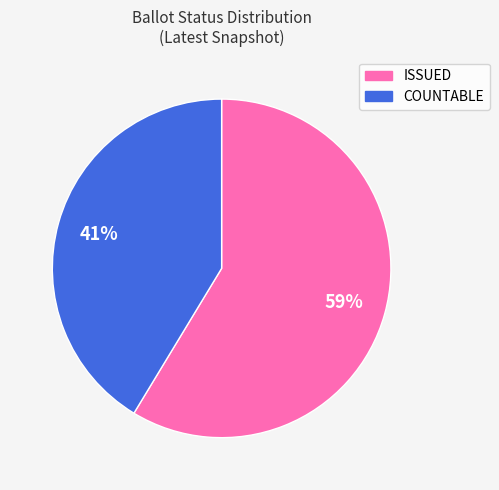

Is there a majority slice in this chart?

Yes